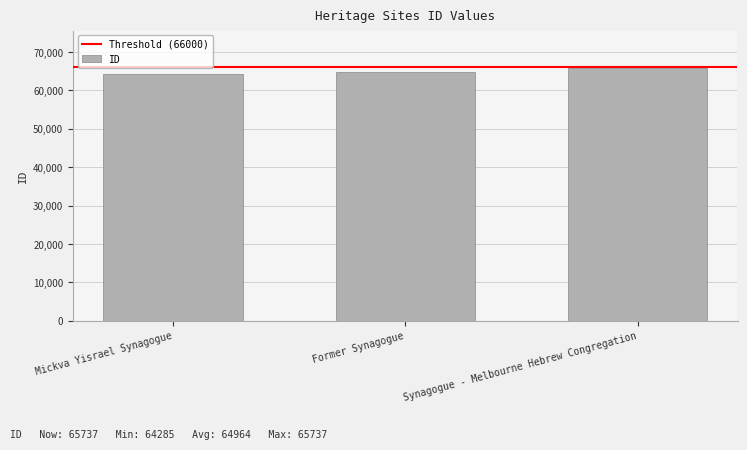

Which has a higher value, Former Synagogue or Synagogue - Melbourne Hebrew Congregation?

Synagogue - Melbourne Hebrew Congregation